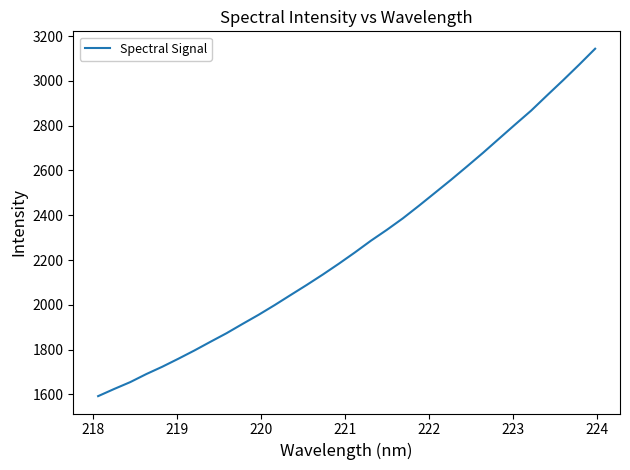

What is the difference between the second highest and second lowest values?

1447.7